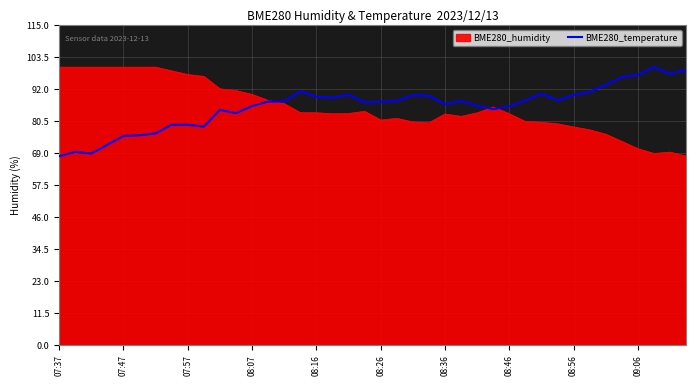

Which category has the lowest value across all series?

07:37